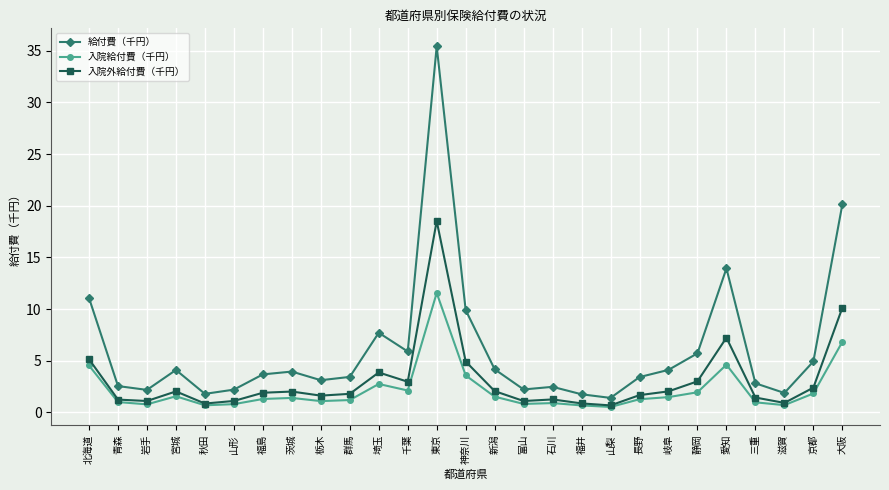

What position from the right is 千葉?

16